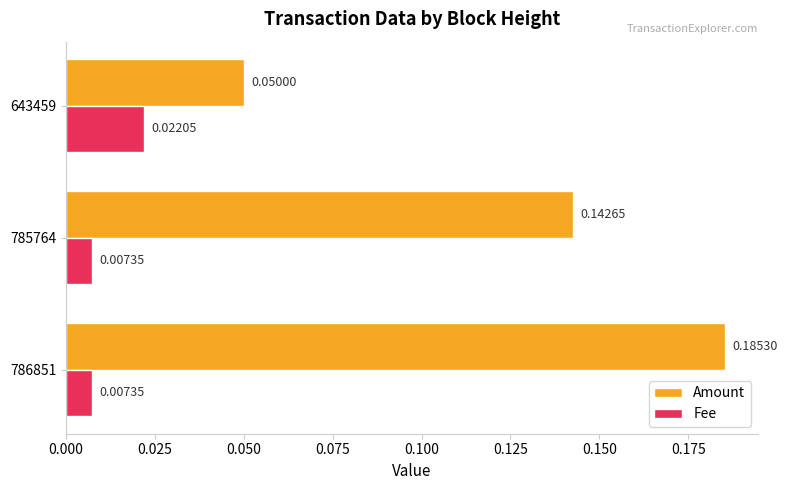

At which category is the sum across all series the highest?

786851